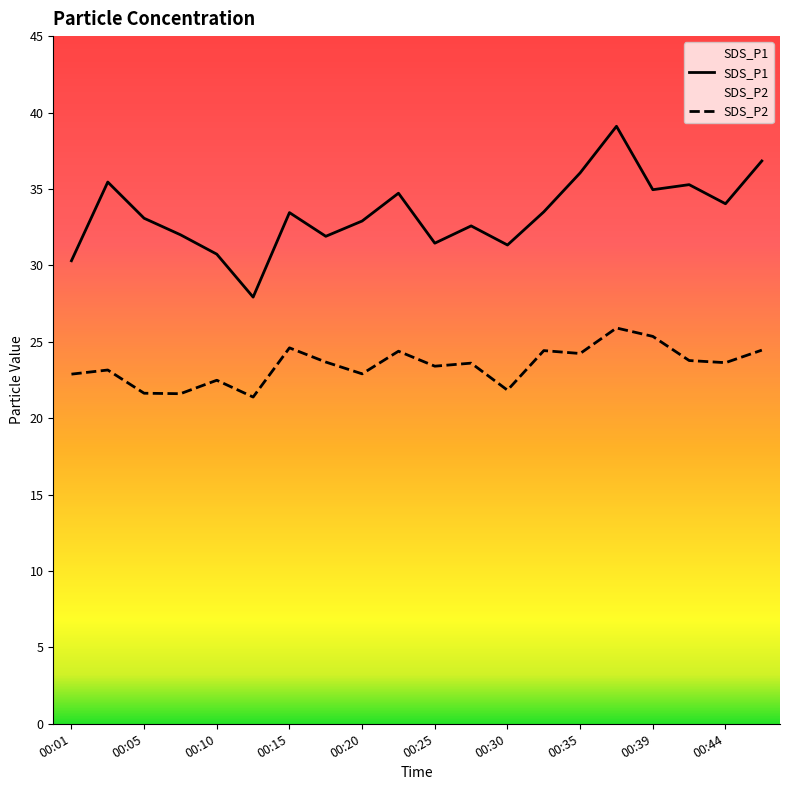

Rank the series by their average value, from highest to lowest.

SDS_P1, SDS_P2